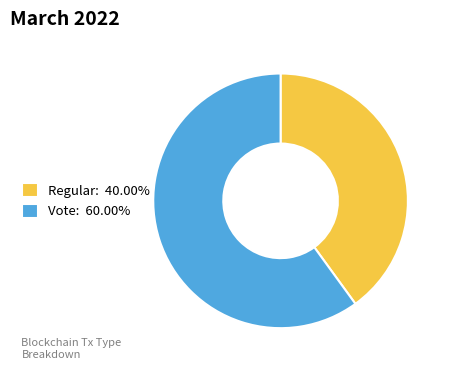

What is the ratio of the value at Vote: 60.00% to the value at Regular: 40.00%?

1.5